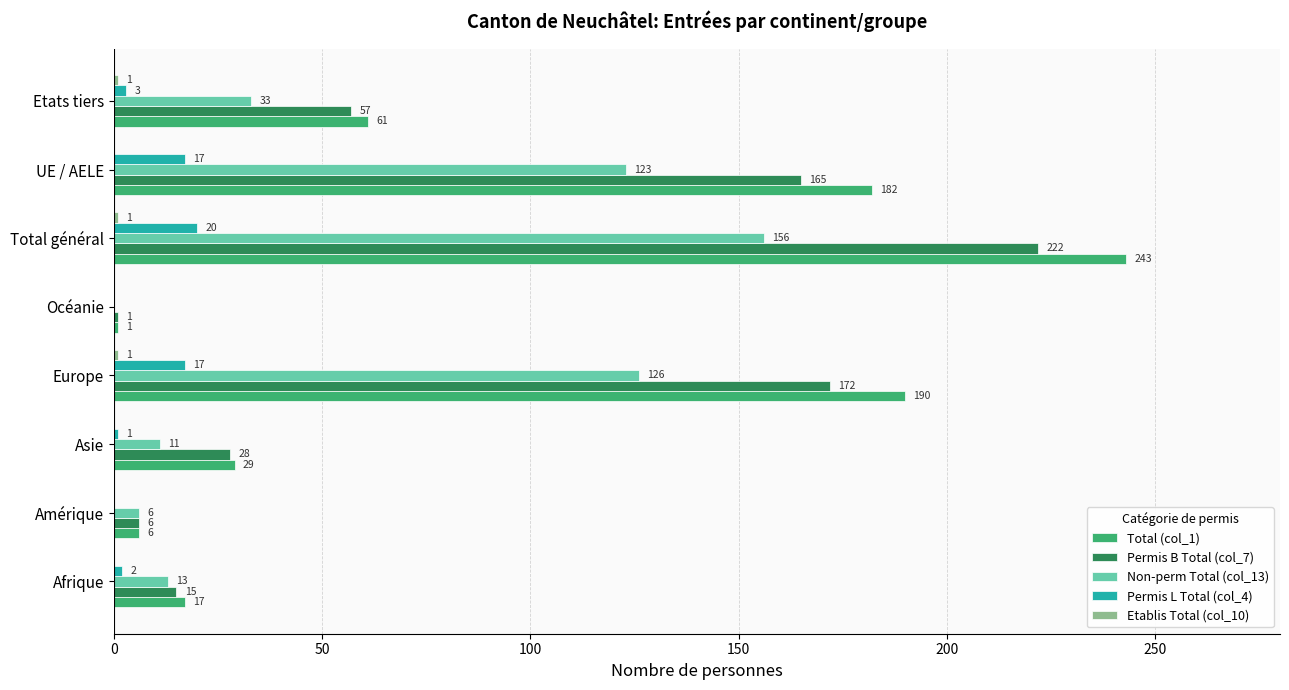

How many series are shown in this chart?

5